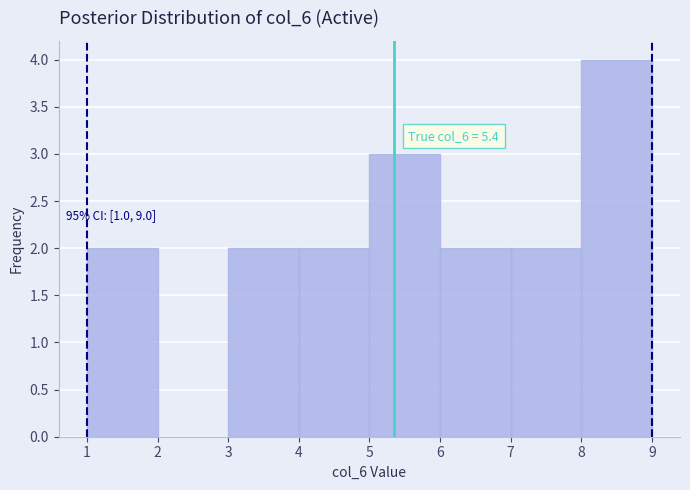

Which range on the x-axis has the tallest bar?

8 to 9